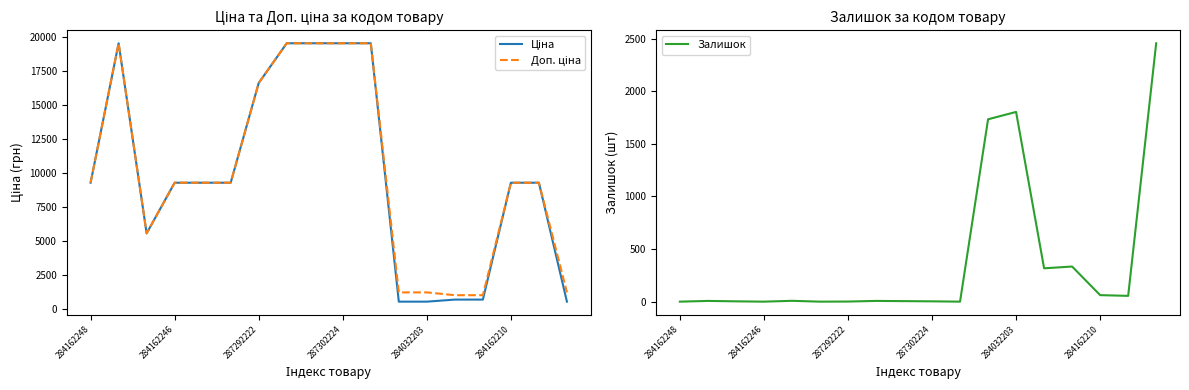

Reading right to left, list all the values displayed in this chart.

Ціна: 528.2	9290.5	9290.5	679.8	679.8	528.2	528.2	19564.9	19564.9	19564.9	19564.9	16636.8	9290.5	9290.5	9290.5	5560.3	19564.9	9290.5
Доп. ціна: 1210.7	9290.5	9290.5	1004.1	1004.1	1210.7	1210.7	19564.9	19564.9	19564.9	19564.9	16636.8	9290.5	9290.5	9290.5	5560.3	19564.9	9290.5
Залишок: 2457.0	55.0	62.0	334.0	317.0	1804.0	1734.0	0.0	3.0	5.0	7.0	1.0	0.0	8.0	0.0	3.0	7.0	0.0